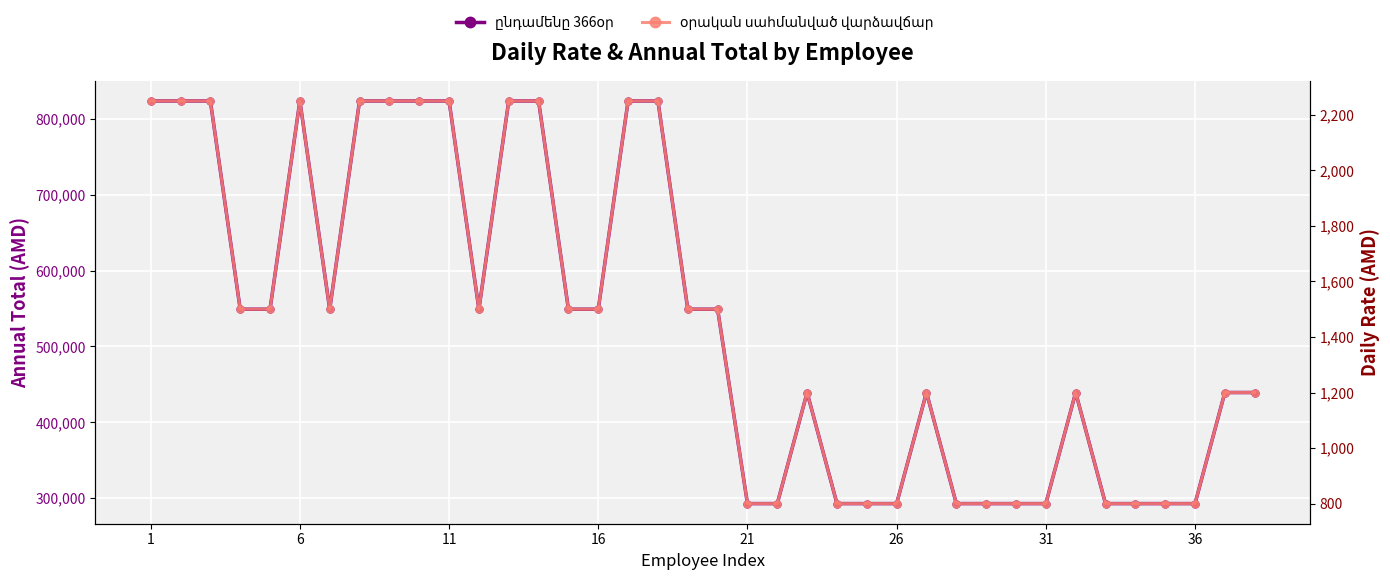

How many interior local peaks does the ընդամենը 366օր series have?

4